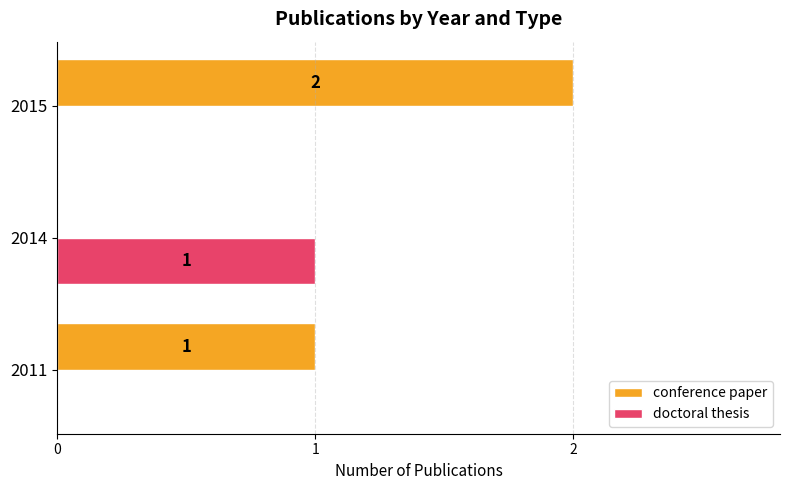

At which category is the sum across all series the highest?

2015